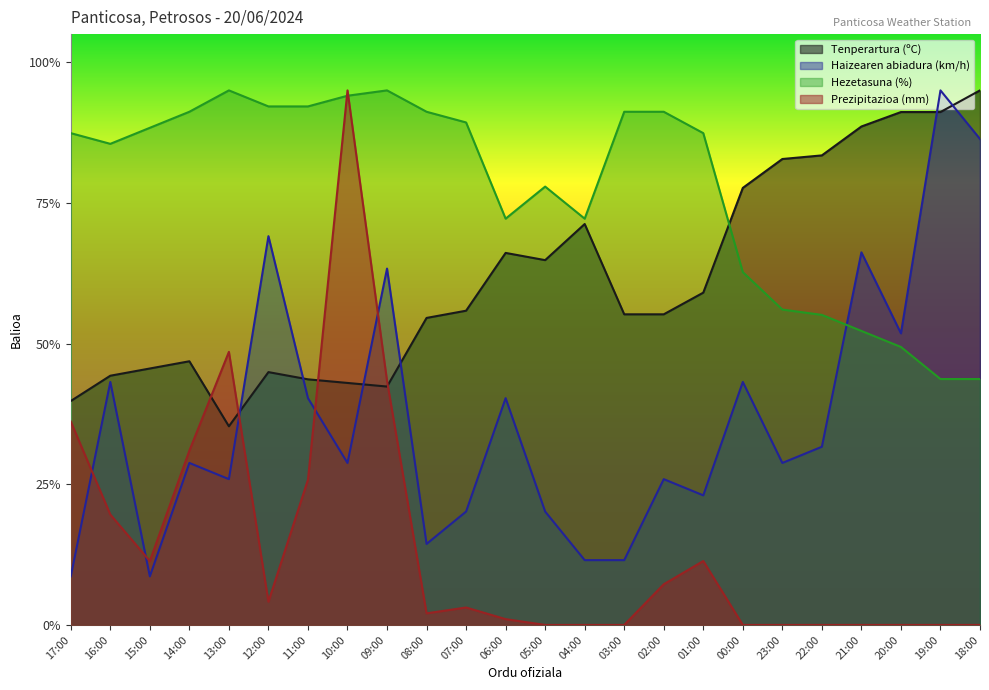

What is the difference between the maximum and minimum values in the Tenperartura (ºC) series?

59.7